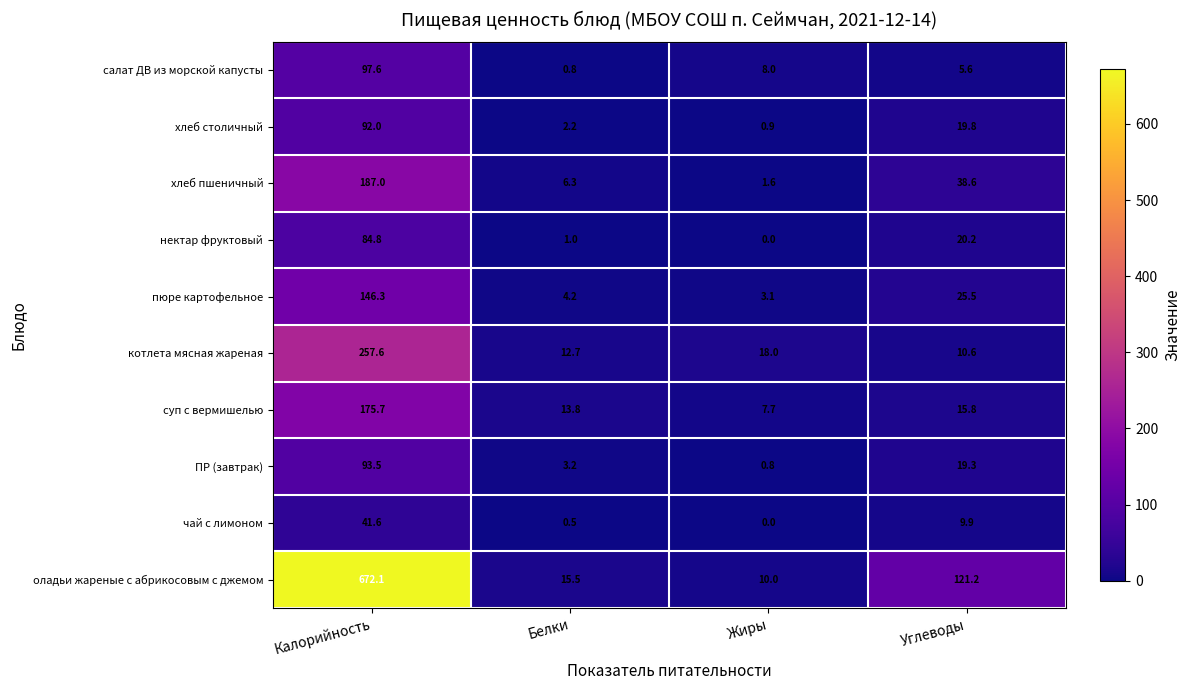

The салат ДВ из морской капусты series shows 1.8 at Углеводы. True or false?

False